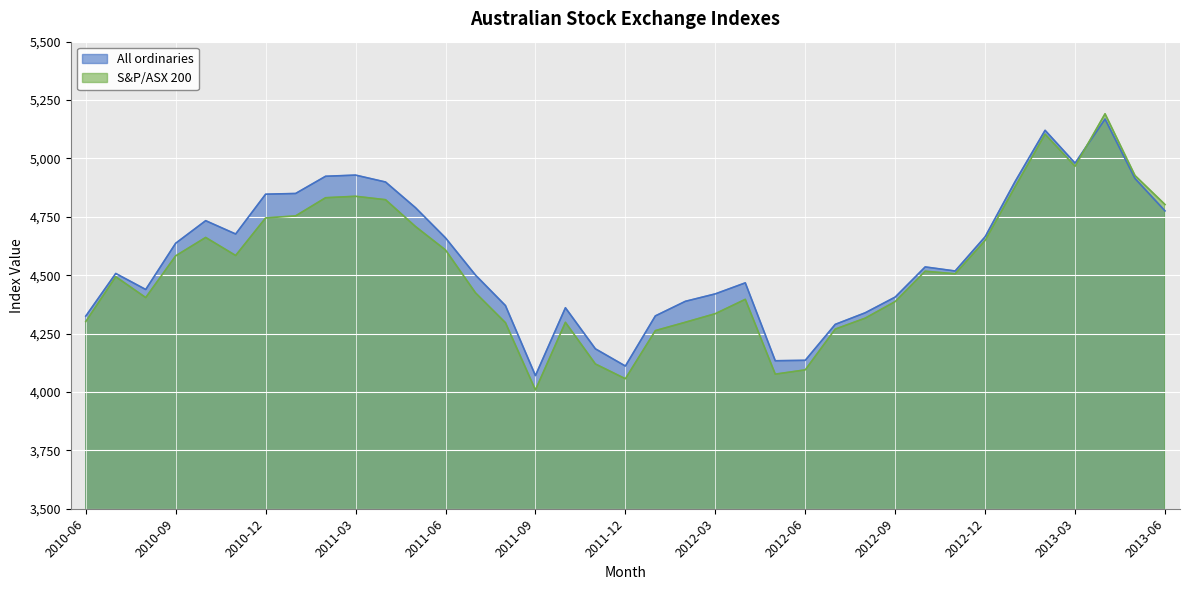

The value of All ordinaries at 2011-07 is 6129.9. True or false?

False